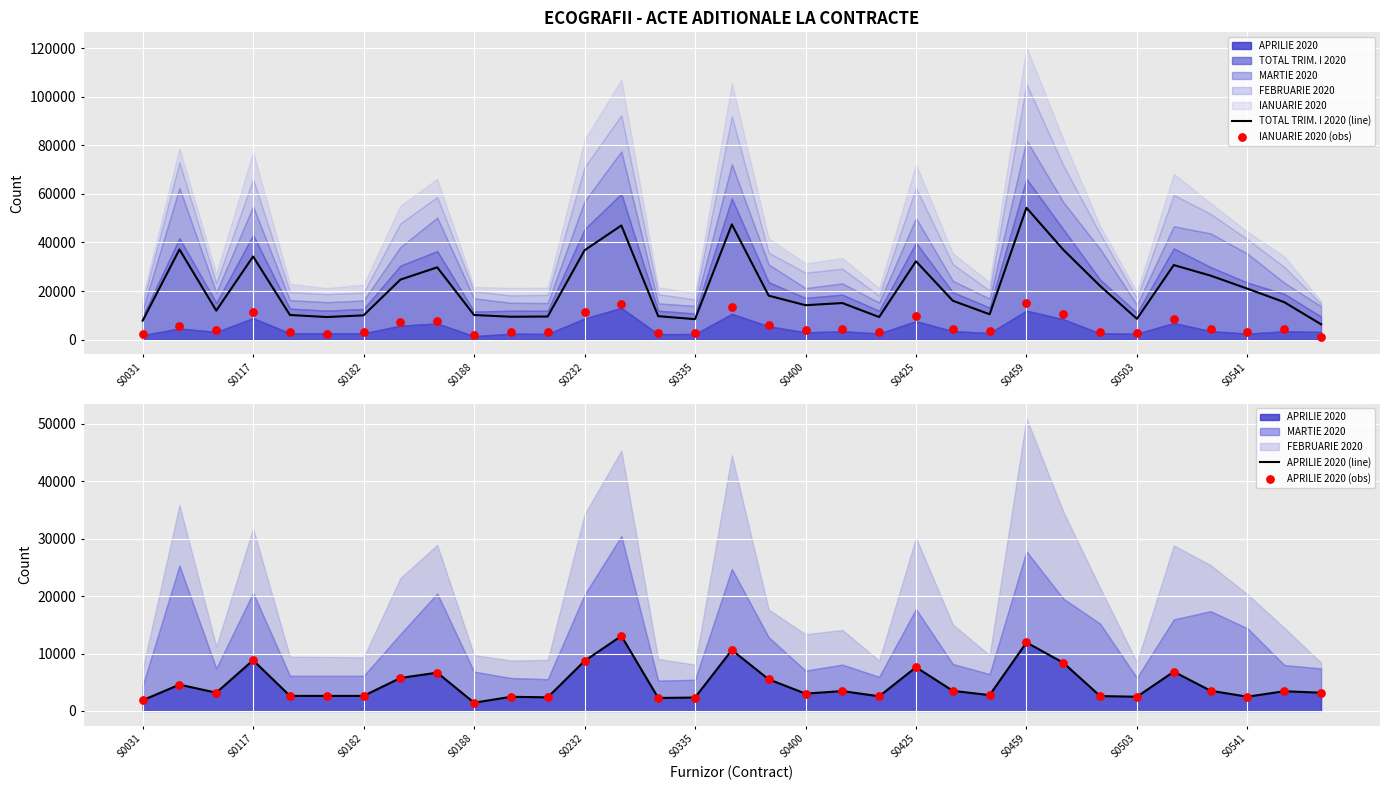

Which category has the highest value in the TOTAL TRIM. I 2020 (line) series?

S0459